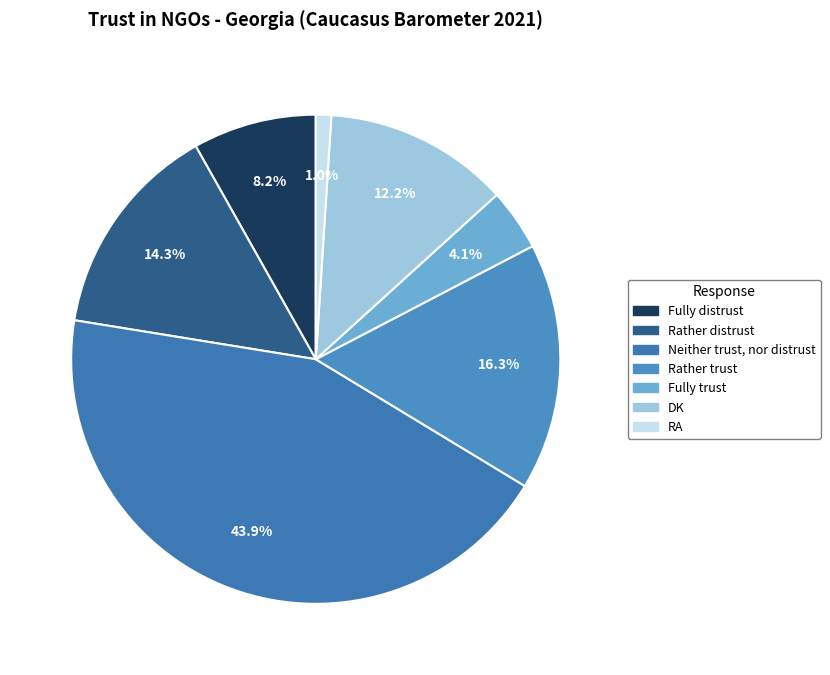

Is there a majority slice in this chart?

No